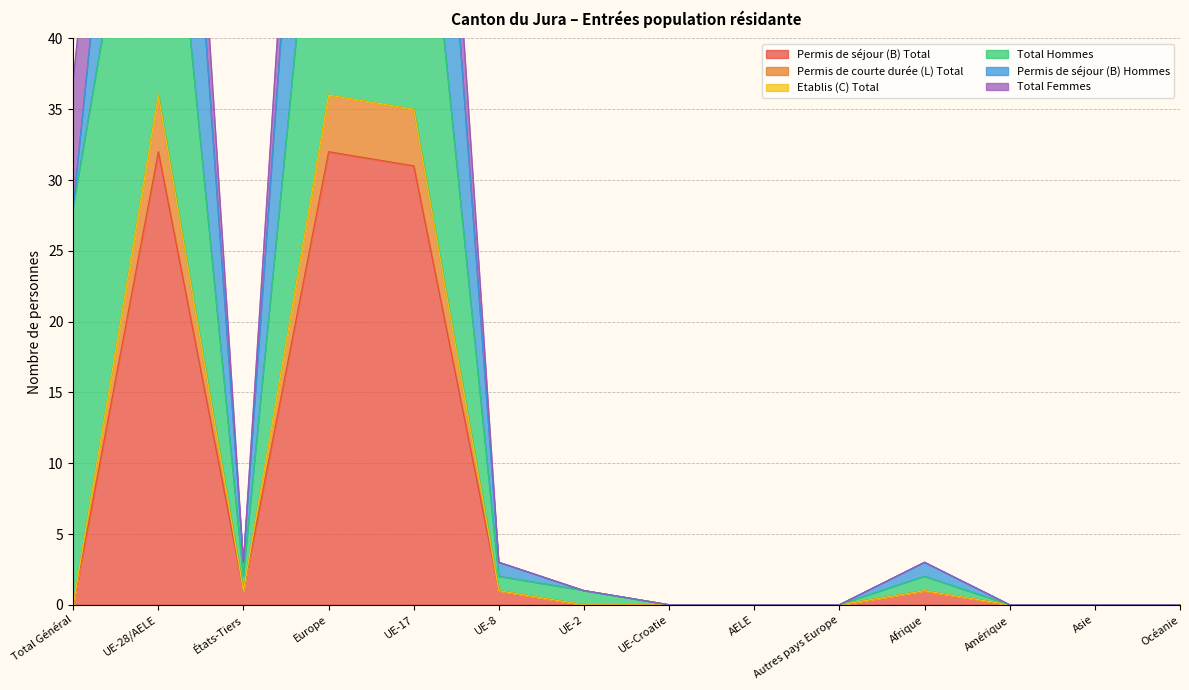

What is the label of the 11th point from the left?

Afrique